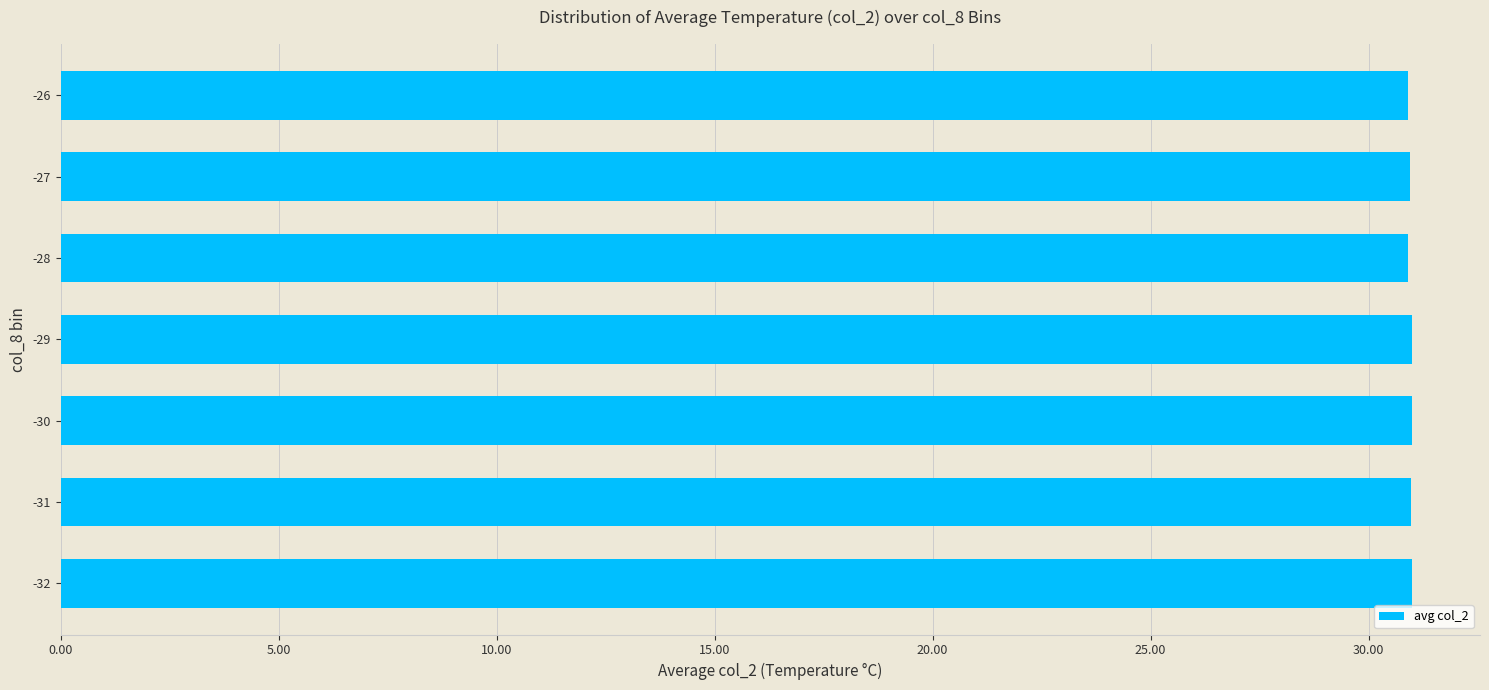

The value at -28 is 30.9. True or false?

True